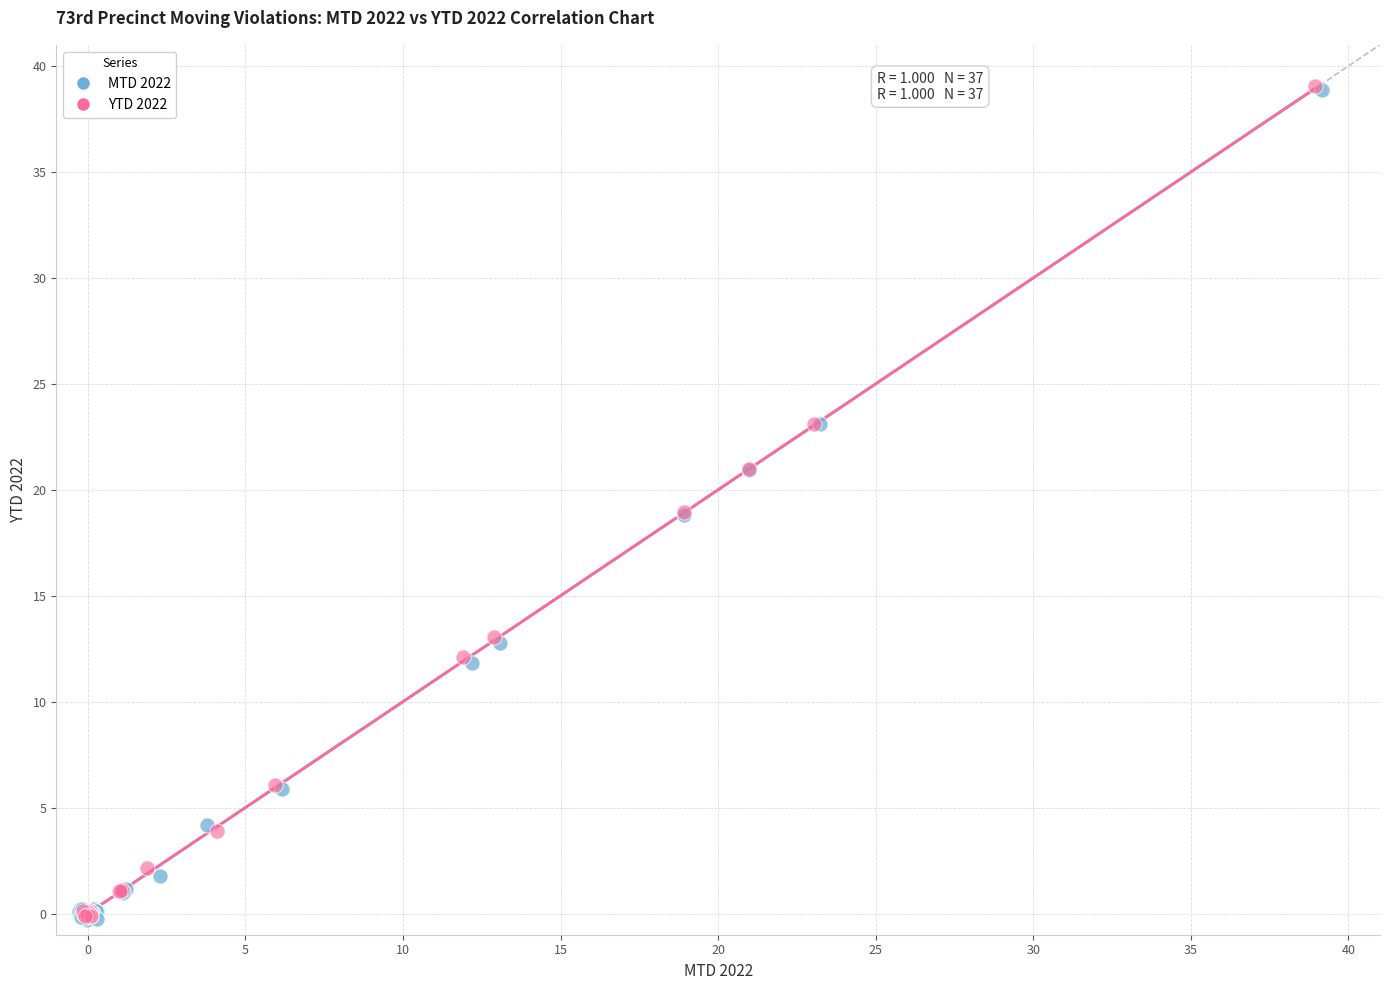

Which series has the widest spread of Y values?

YTD 2022